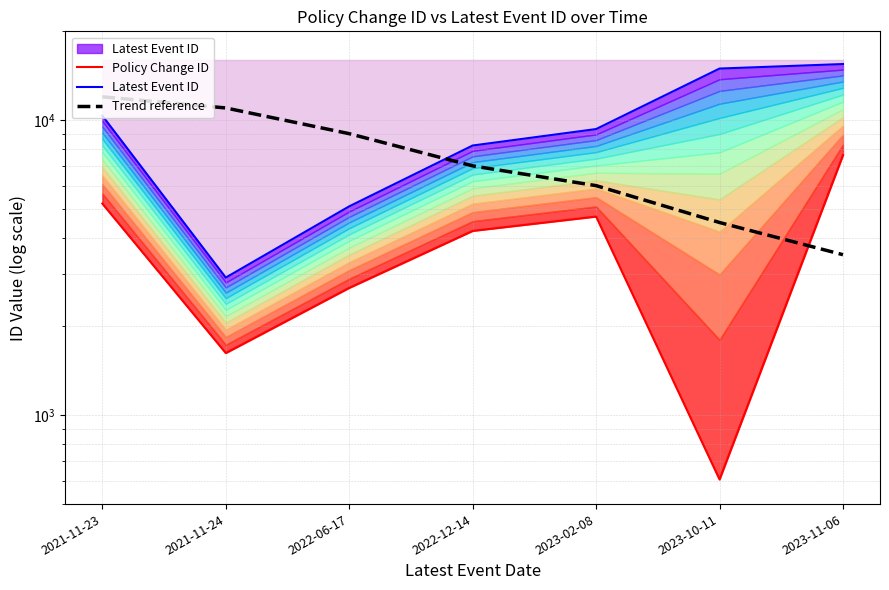

The Trend reference series shows 4500 at 2023-10-11. True or false?

True